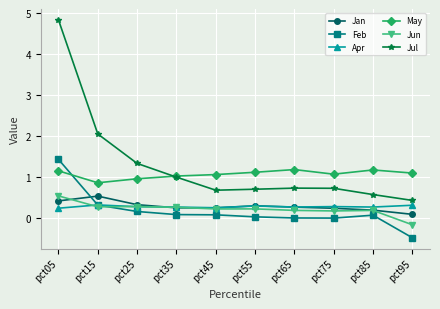

What is the value of the Jan point at the 7th from the left?

0.3